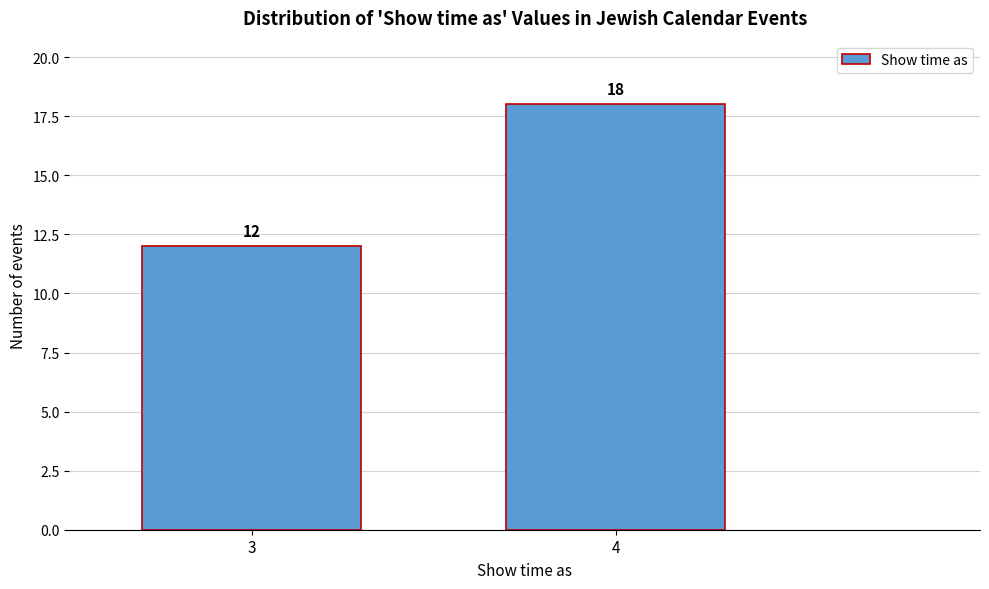

Reading left to right, list all the values displayed in this chart.

3=12	4=18